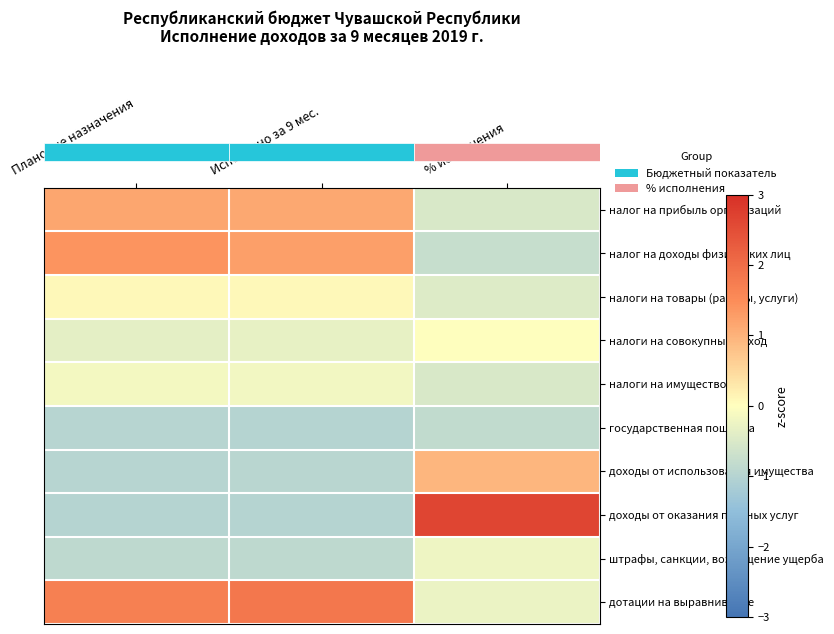

Which has a higher value, Плановые назначения or % исполнения?

Плановые назначения